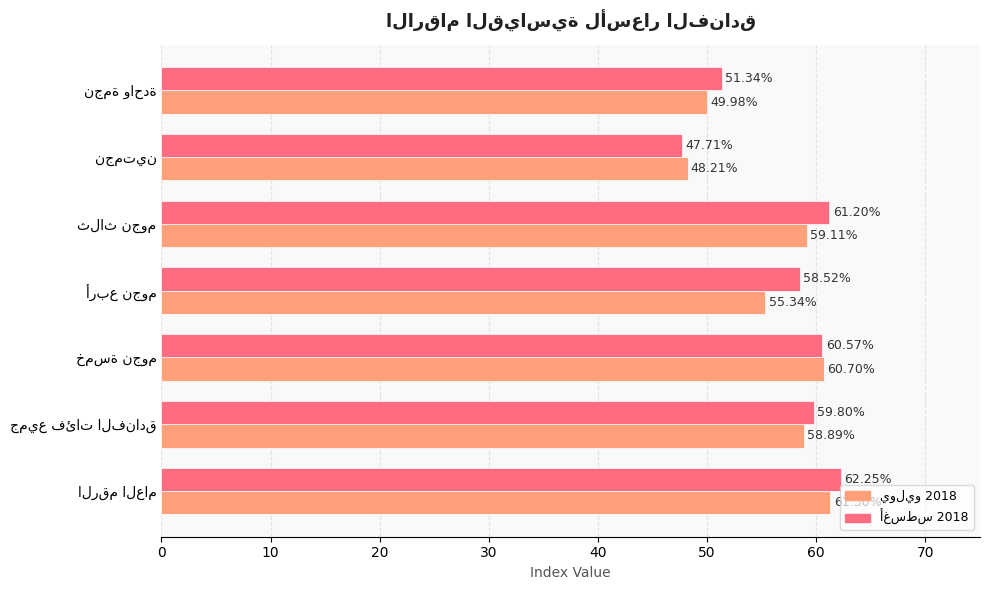

At how many categories does at least one series exceed 52?

5